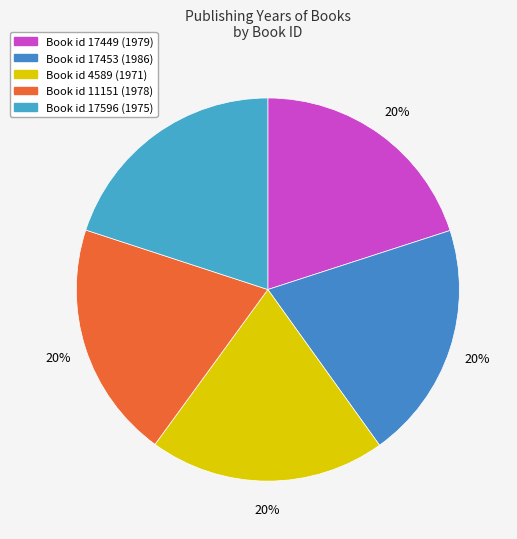

Count the number of slices in the pie.

5